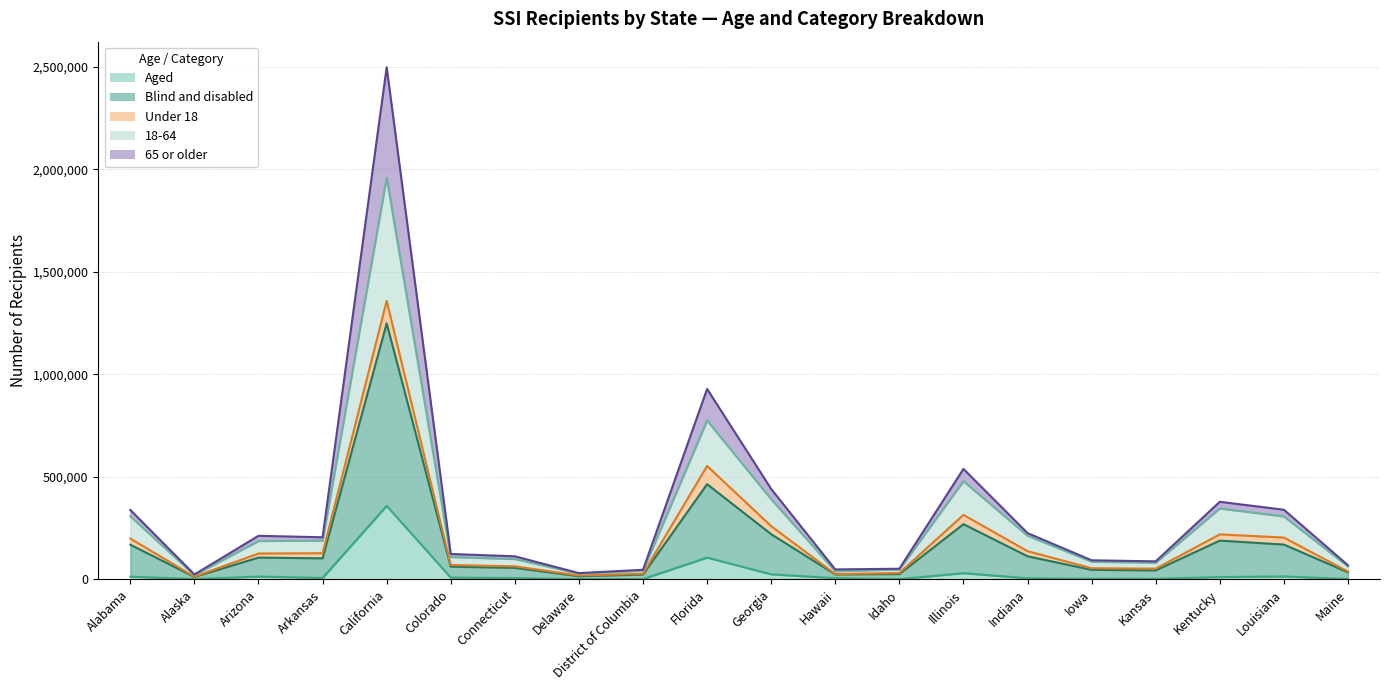

What is the difference between the 65 or older values at Iowa and Hawaii?

22310